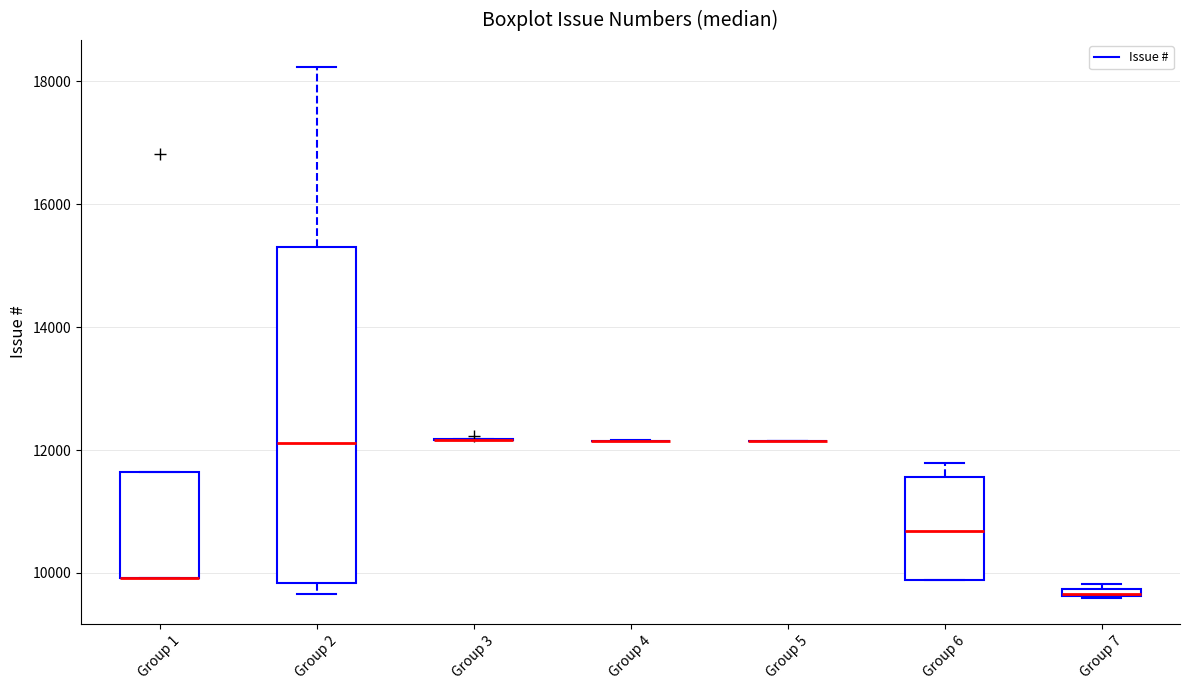

Comparing the boxes themselves (not the whiskers), which one is the tallest?

Group 2